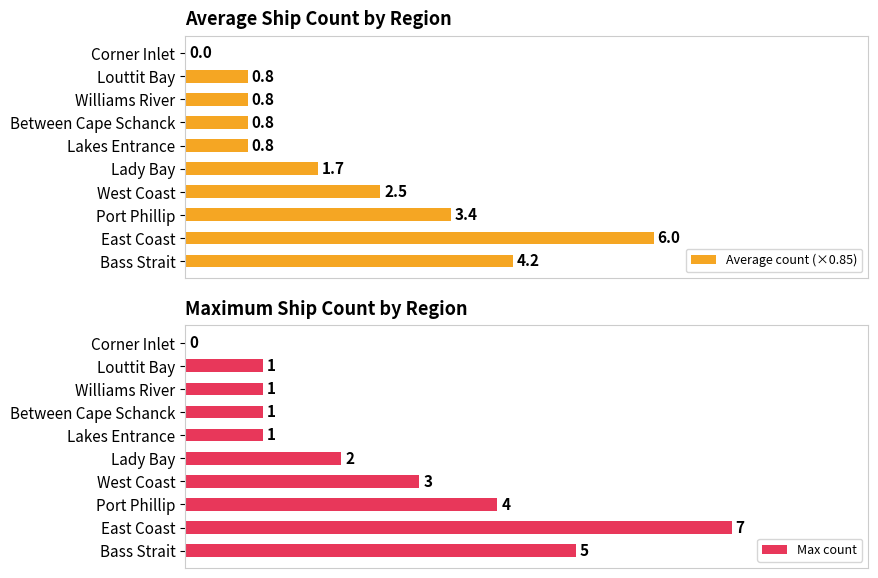

Which series has the widest spread of values?

Max count